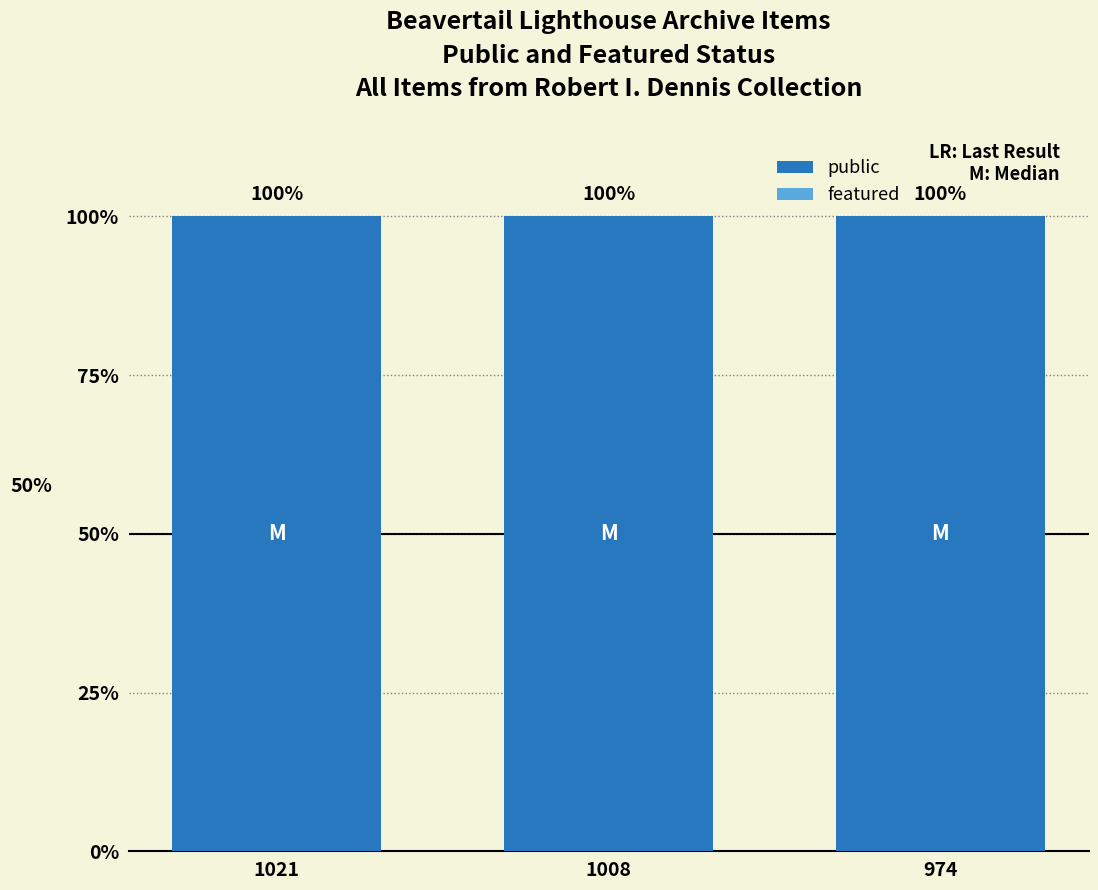

Rank the series at 1021 from lowest to highest value.

featured, public